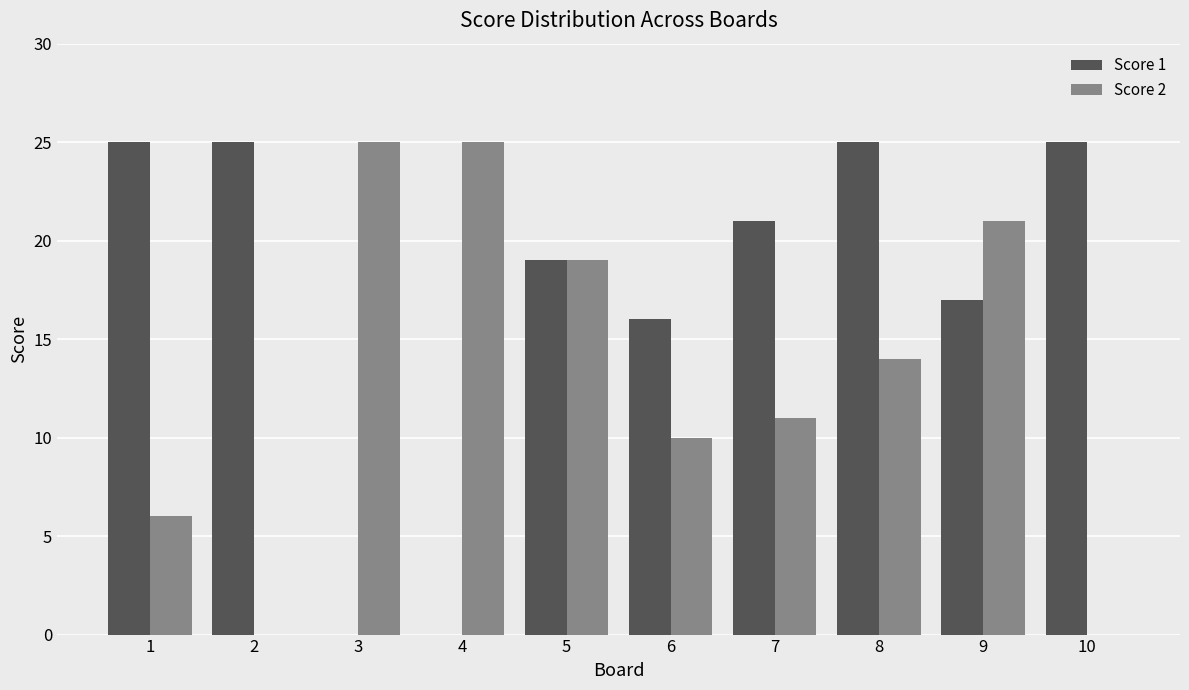

True or false: Score 1 has a value of 17 at 9.

True